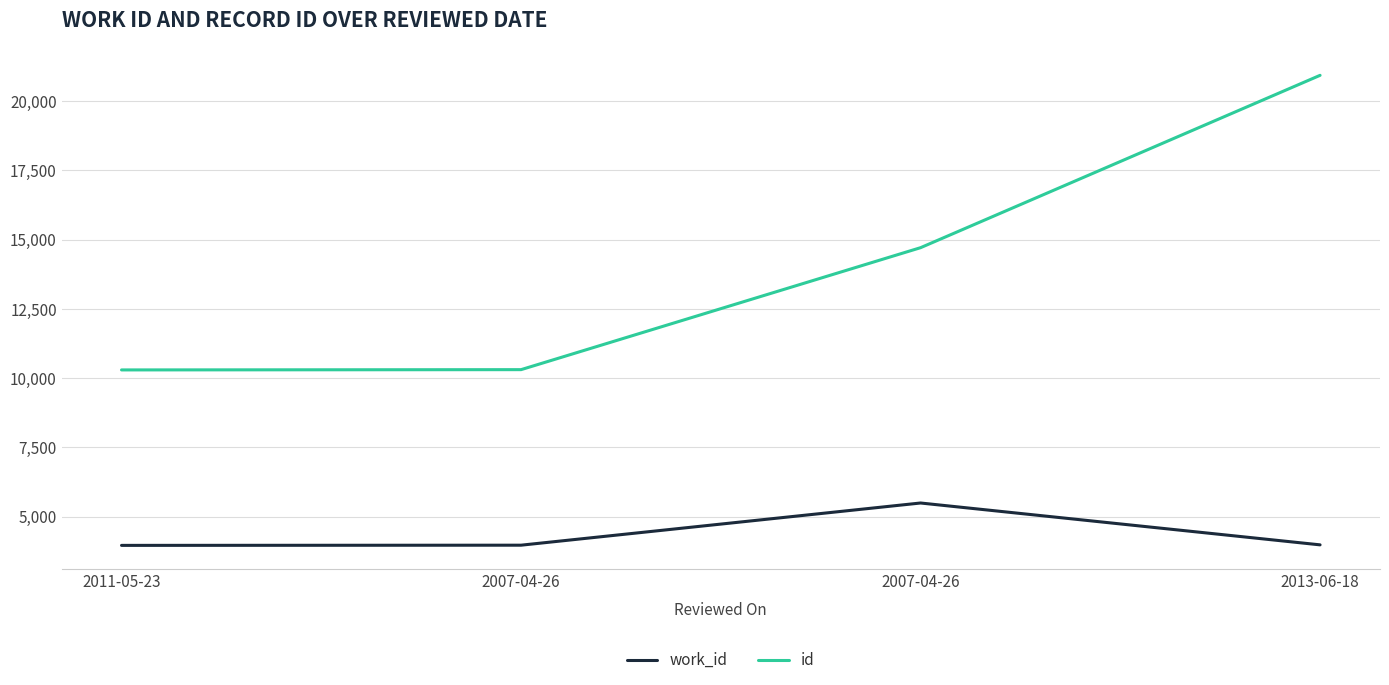

Count the number of categories in the chart.

4